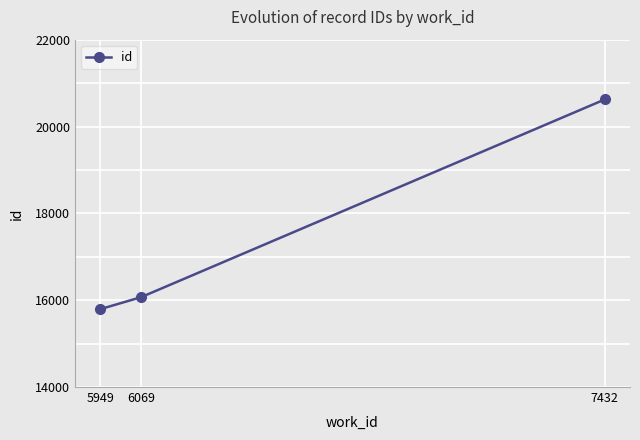

True or false: the data shows 13297 at 7432.

False